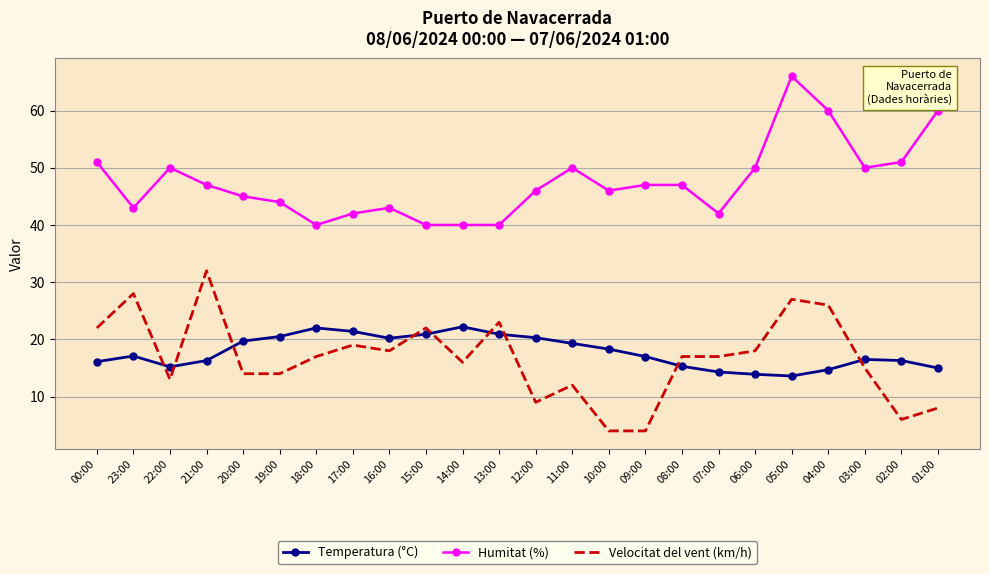

What position from the left is 20:00?

5